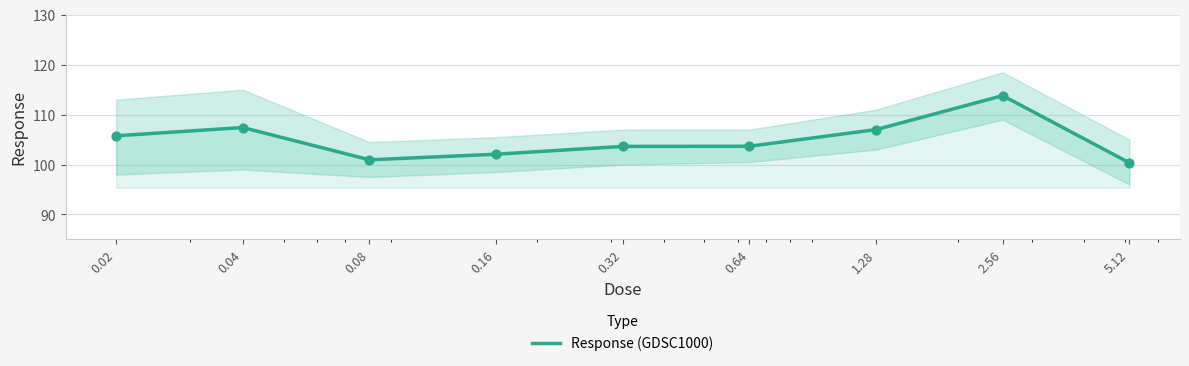

What is the ratio of the value at 0.02 to the value at 0.64?

1.0